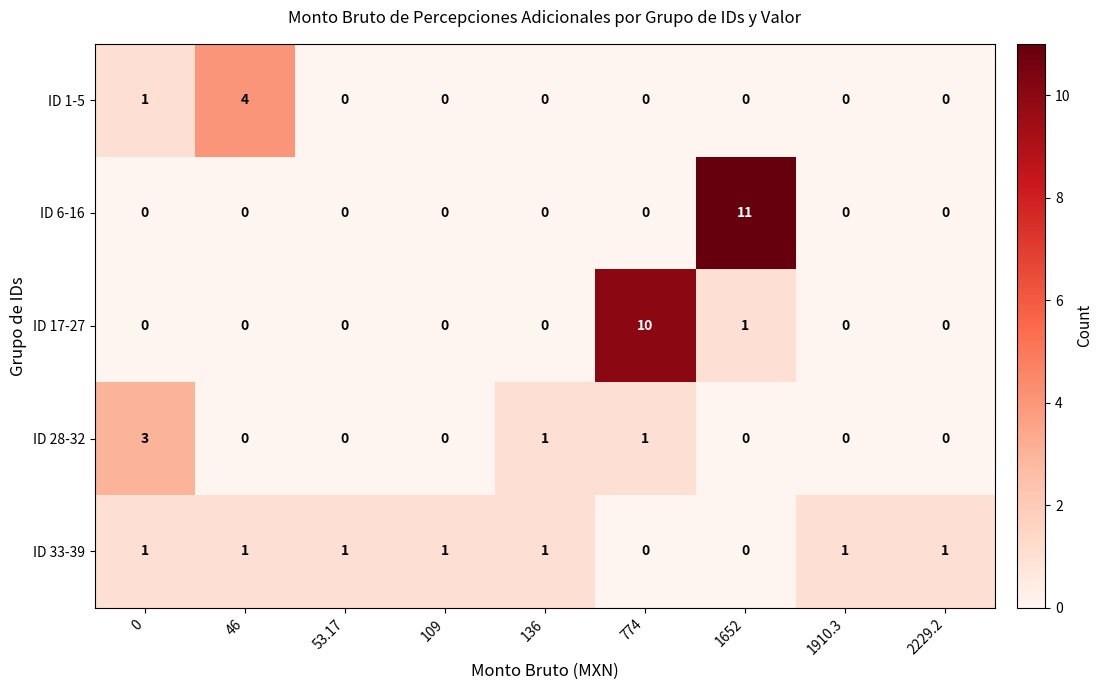

What is the total value across all series at 1652?

12